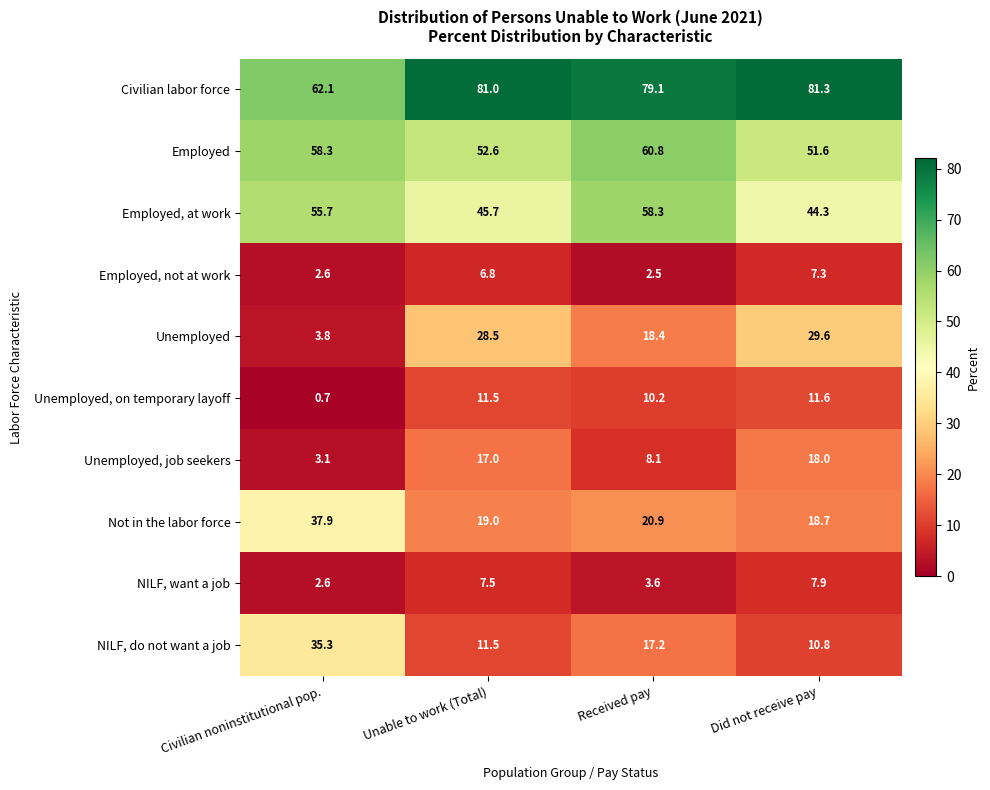

What is the maximum value for Unemployed, job seekers?

18.0